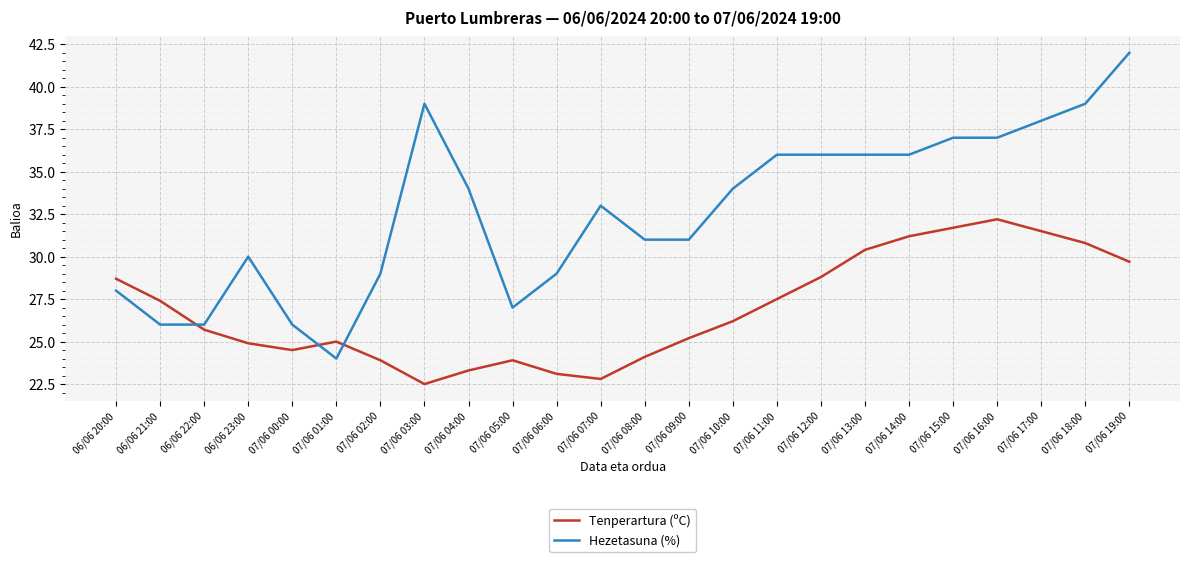

Is this an area chart (filled region under the line)?

No